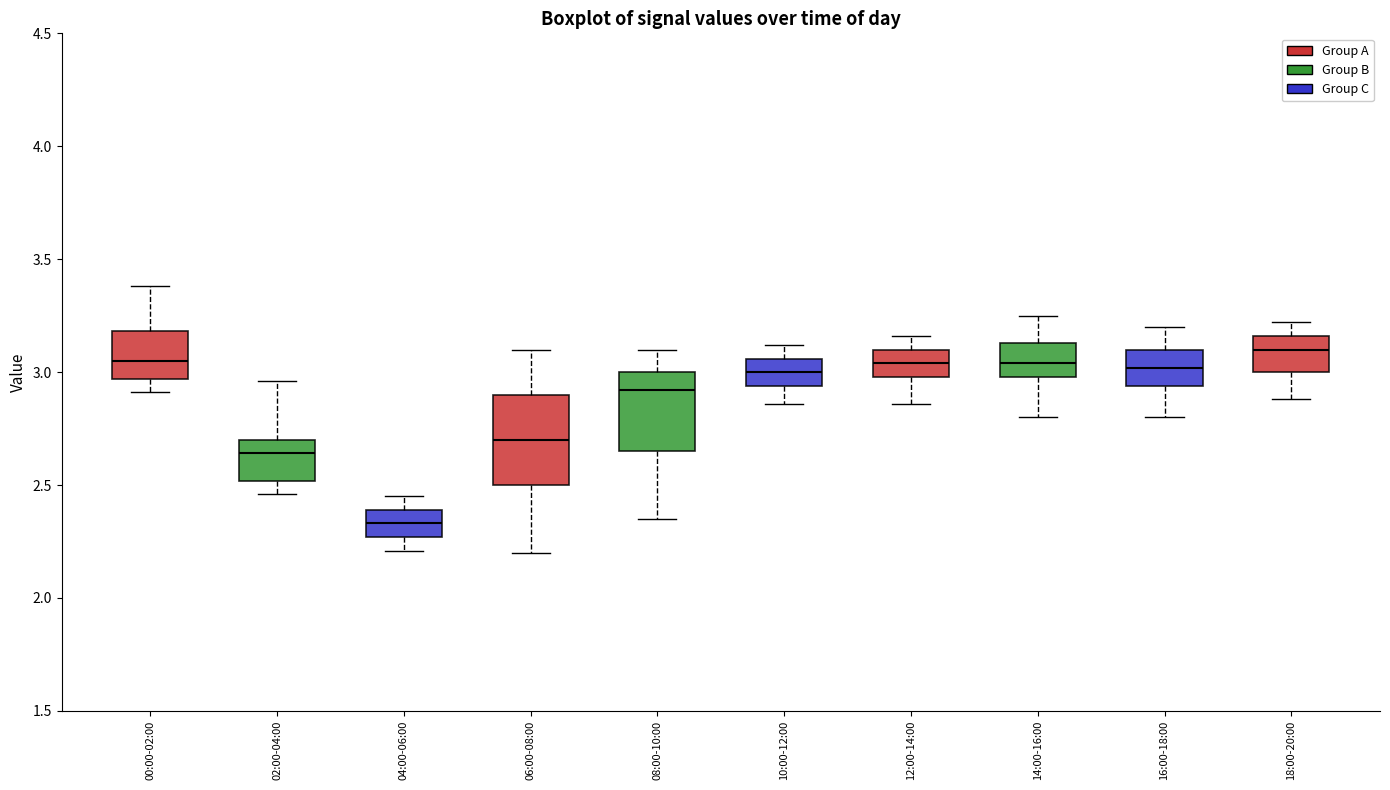

Reading left to right, read every box against the y-axis: the position of its median line, the range the box covers, and the ends of its whiskers. The values are not printed on the chart, so give them approximately, as read against the axis.

00:00-02:00: median 3.05, box 2.95 to 3.20, whiskers 2.90 to 3.40
02:00-04:00: median 2.65, box 2.50 to 2.70, whiskers 2.45 to 2.95
04:00-06:00: median 2.35, box 2.25 to 2.40, whiskers 2.20 to 2.45
06:00-08:00: median 2.70, box 2.50 to 2.90, whiskers 2.20 to 3.10
08:00-10:00: median 2.90, box 2.65 to 3.00, whiskers 2.35 to 3.10
10:00-12:00: median 3.00, box 2.95 to 3.05, whiskers 2.85 to 3.10
12:00-14:00: median 3.05, box 3.00 to 3.10, whiskers 2.85 to 3.15
14:00-16:00: median 3.05, box 3.00 to 3.15, whiskers 2.80 to 3.25
16:00-18:00: median 3.00, box 2.95 to 3.10, whiskers 2.80 to 3.20
18:00-20:00: median 3.10, box 3.00 to 3.15, whiskers 2.90 to 3.20